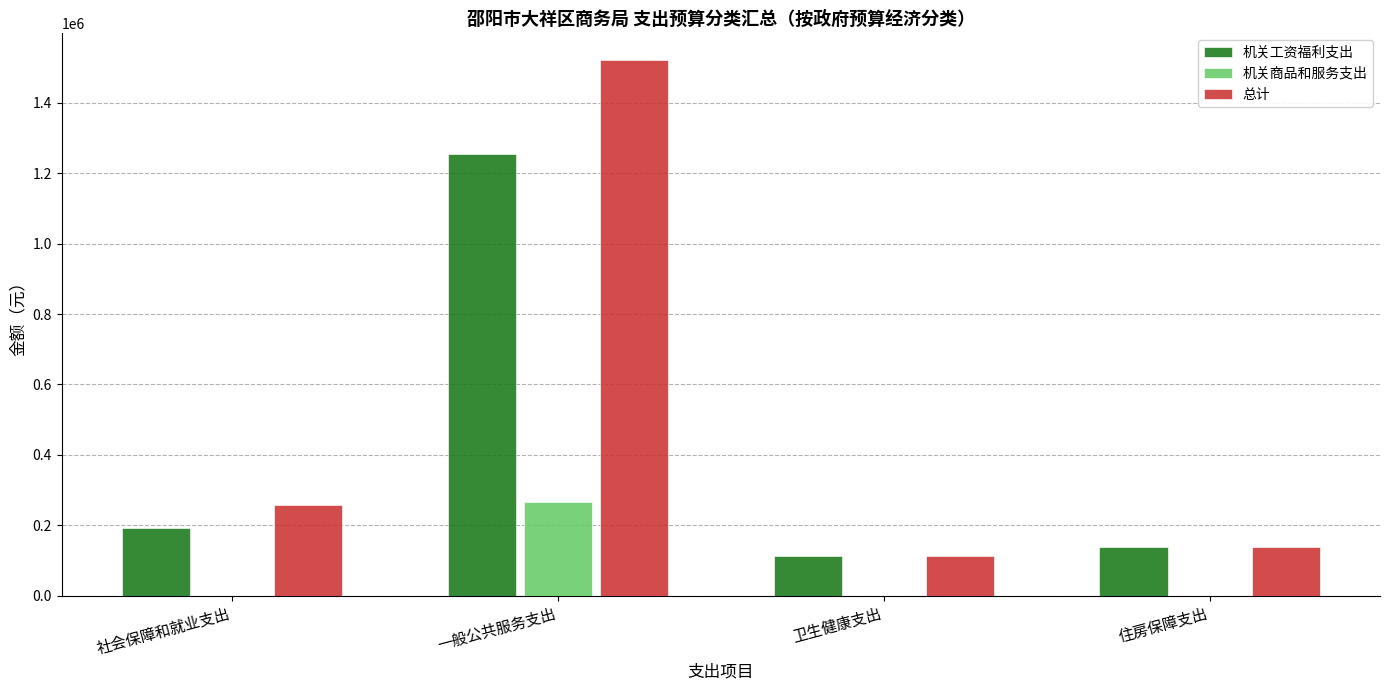

Reading left to right, what are all the values shown in this chart?

机关工资福利支出: 社会保障和就业支出=192897.1	一般公共服务支出=1255802.0	卫生健康支出=111801.6	住房保障支出=139392.2
机关商品和服务支出: 社会保障和就业支出=0.0	一般公共服务支出=265230.2	卫生健康支出=0.0	住房保障支出=0.0
总计: 社会保障和就业支出=256897.1	一般公共服务支出=1521032.2	卫生健康支出=111801.6	住房保障支出=139392.2